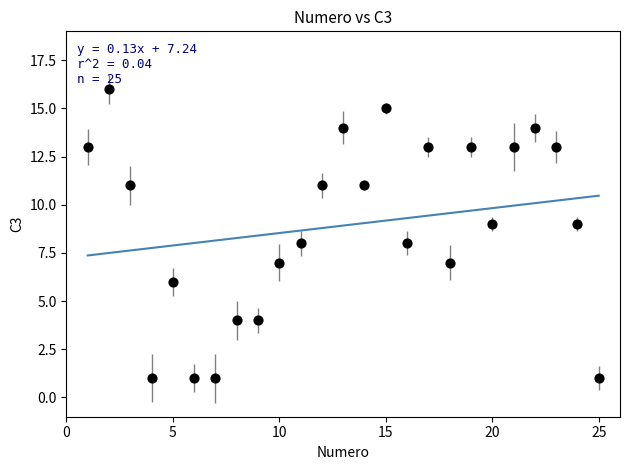

What is the range of X values (max minus min)?

24